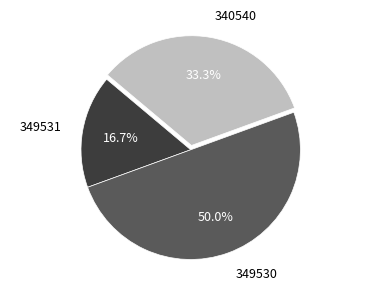

To the nearest percent, what is the difference between the 349530 and 349531 slice percentages?

33%